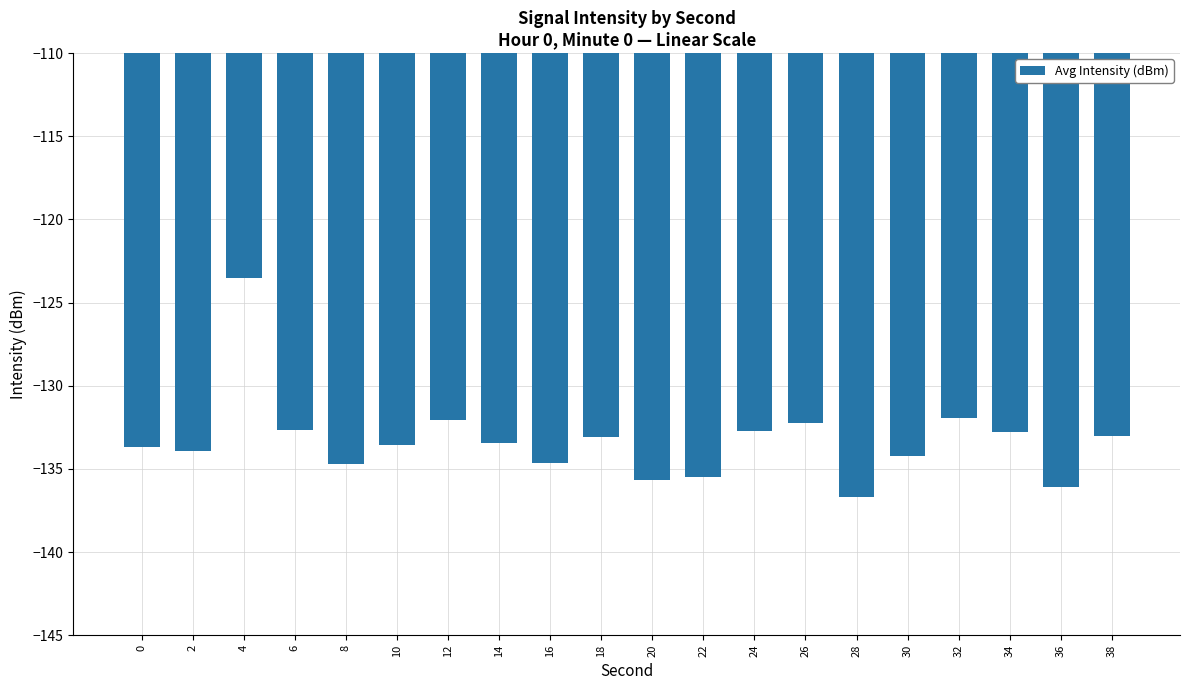

What value does the data have at 32?

-131.9